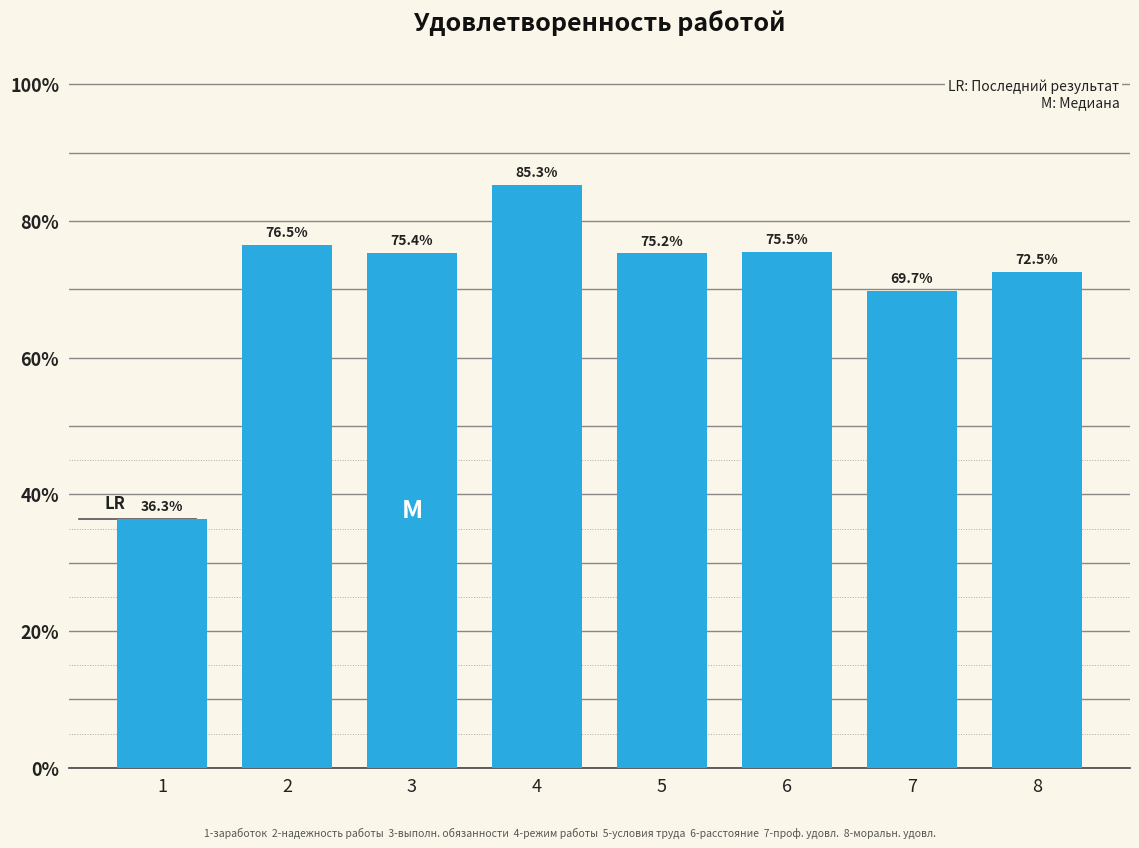

Reading right to left, list all the values displayed in this chart.

8=72.5	7=69.7	6=75.5	5=75.2	4=85.3	3=75.4	2=76.5	1=36.3